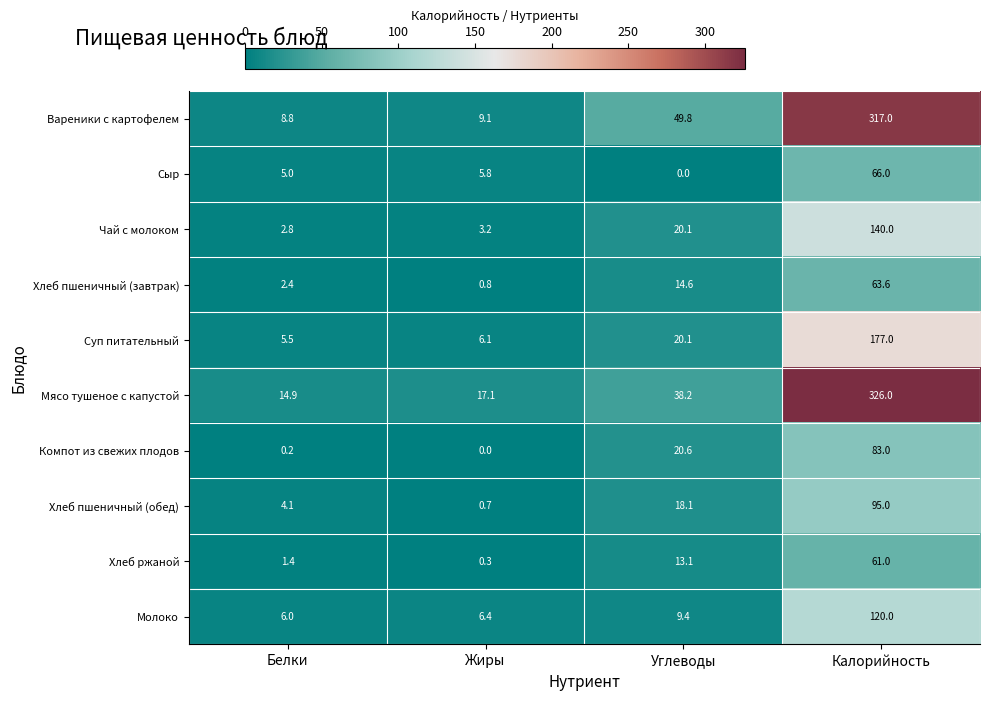

How many values in the Компот из свежих плодов series are below 20?

2